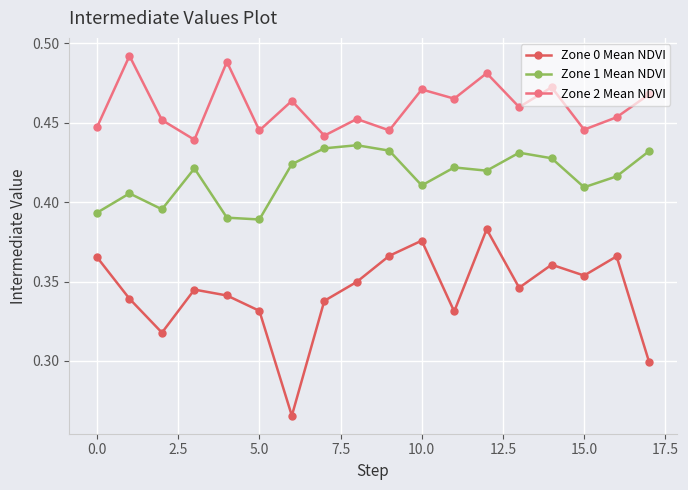

True or false: Zone 2 Mean NDVI and Zone 1 Mean NDVI cross at least once.

False